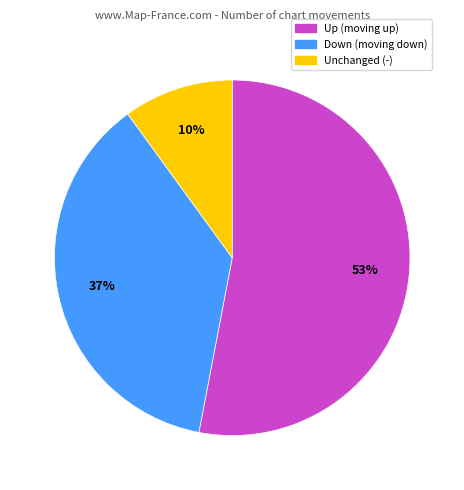

Is there any slice that represents more than half of the pie?

Yes